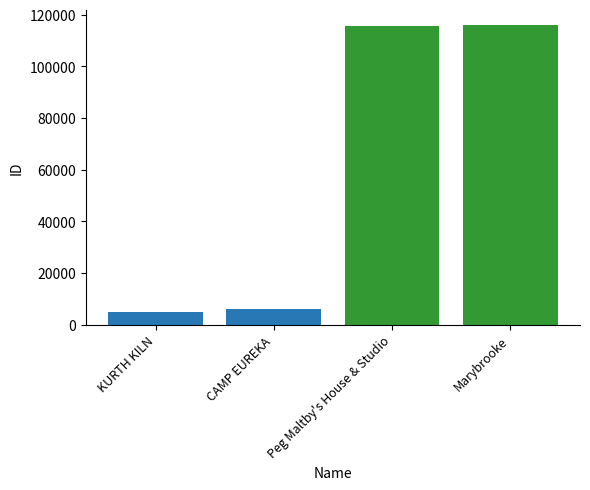

Count the number of categories in the chart.

1